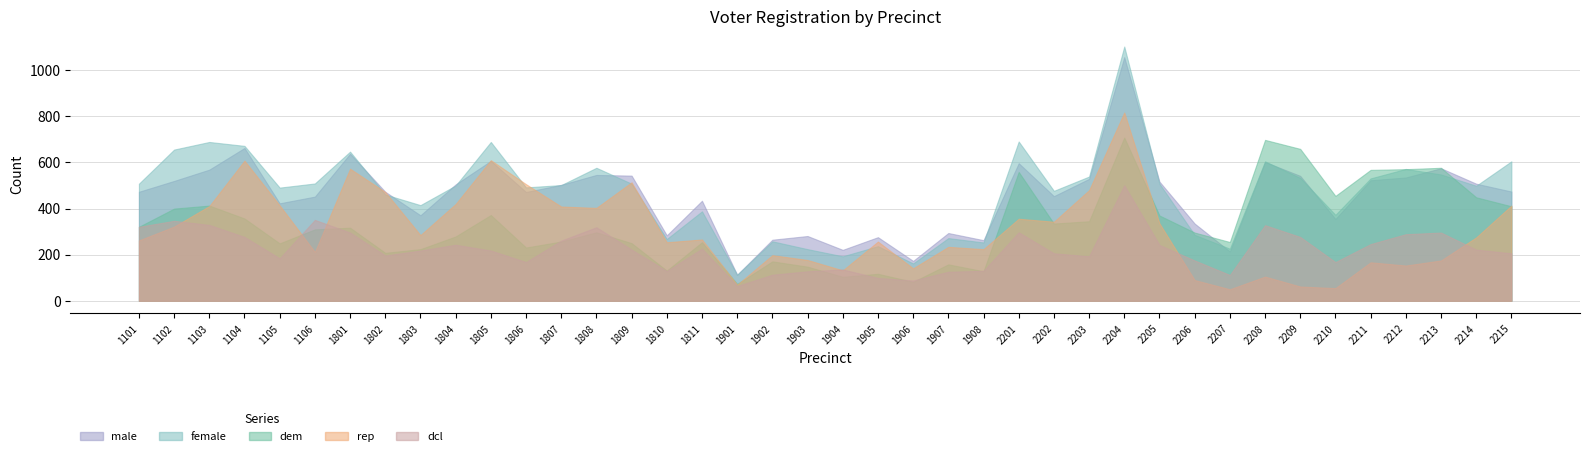

Where is male nearest to the value 585?

2213